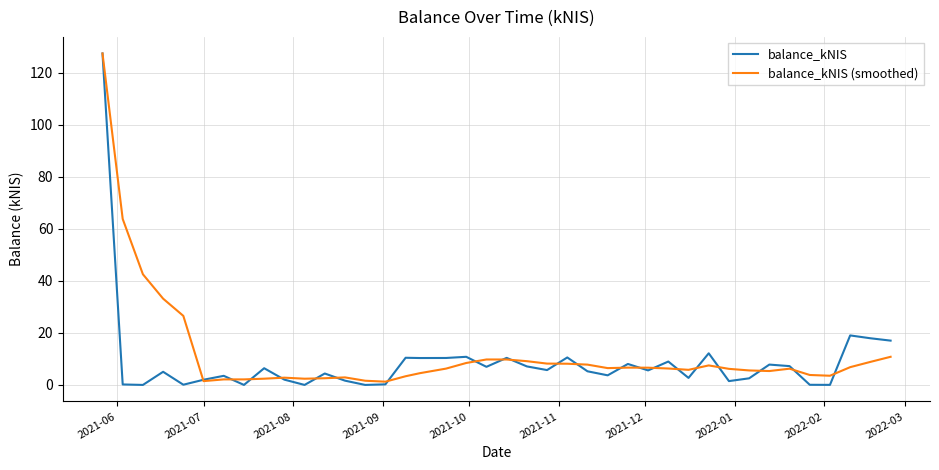

Which series has the widest spread of values?

balance_kNIS